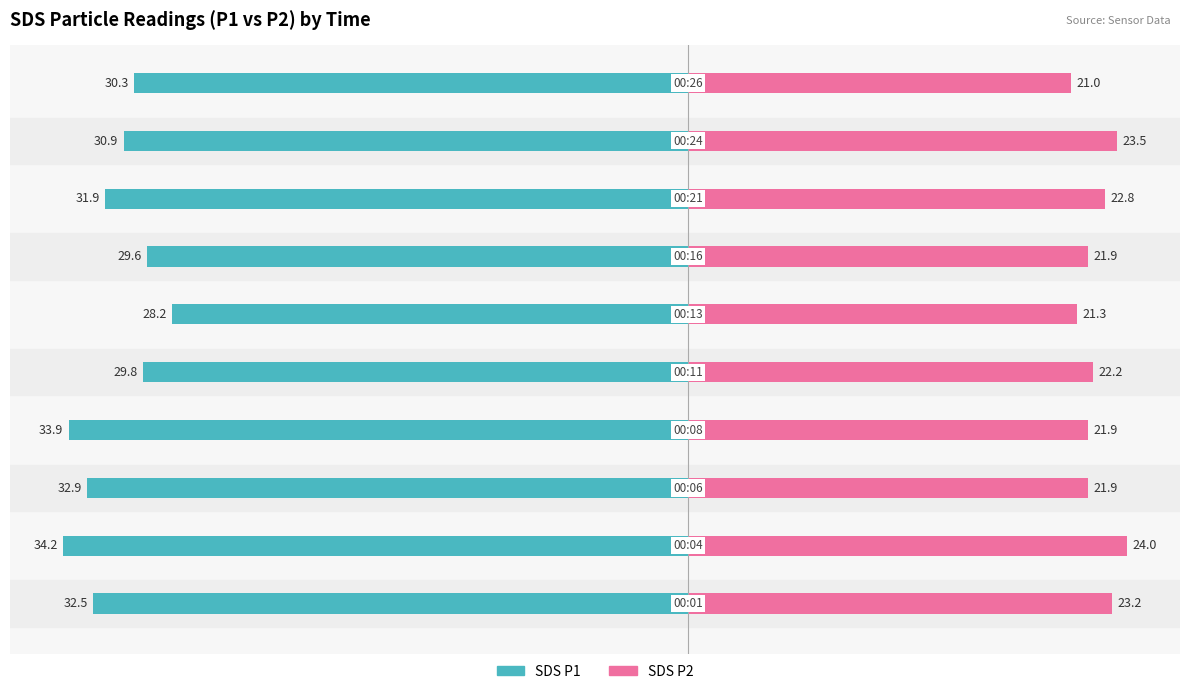

What is the average value of the SDS P2 series?

22.4